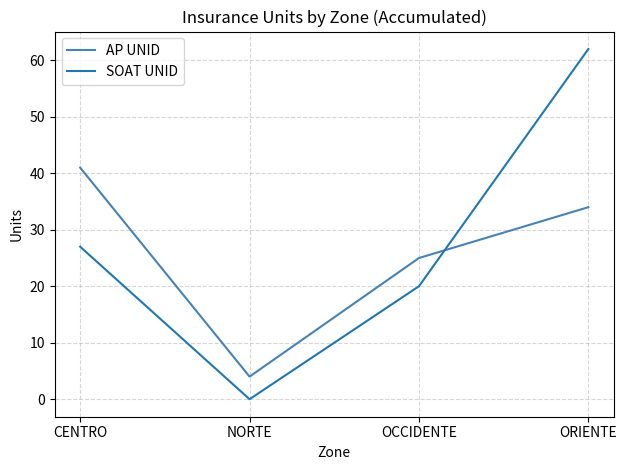

List the labels in order of AP UNID value, smallest first.

NORTE, OCCIDENTE, ORIENTE, CENTRO